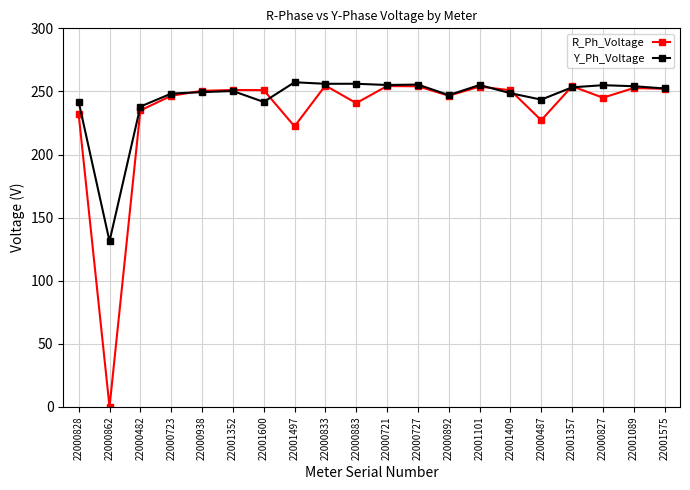

At which category does Y_Ph_Voltage reach its first local valley?

22000862